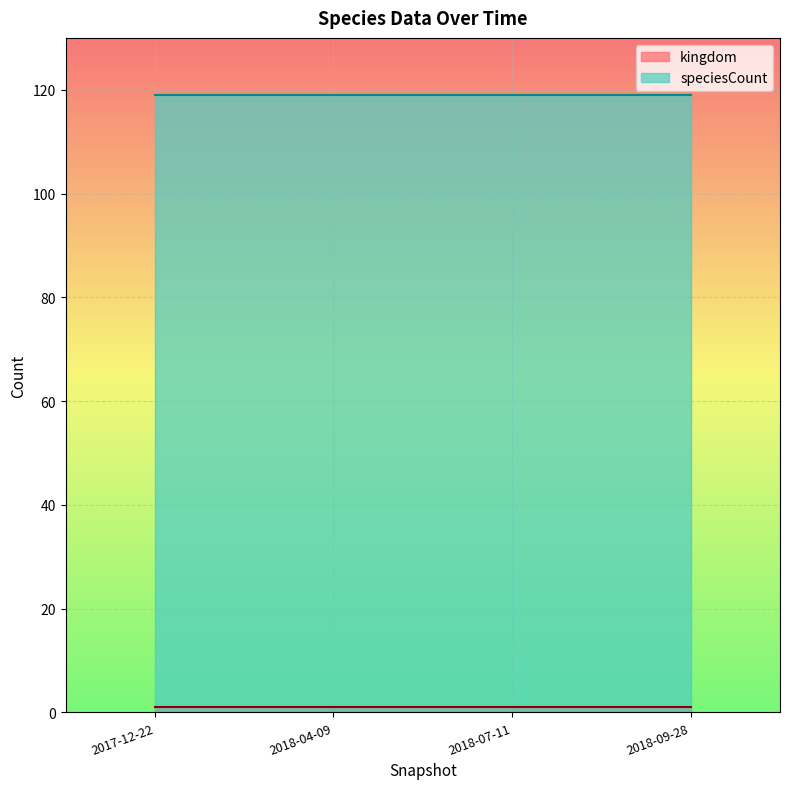

Is the value of speciesCount at 2017-12-22 greater than the value of kingdom at 2018-04-09?

Yes